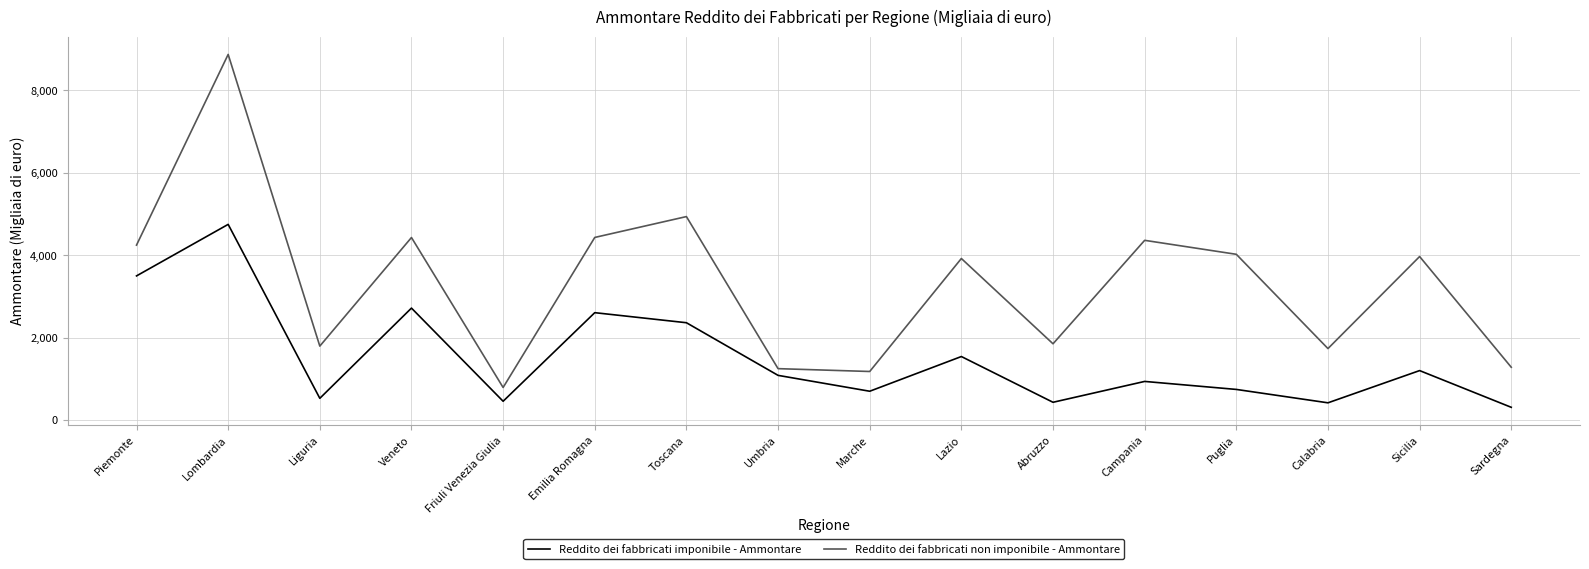

Which series has the largest total across all categories?

Reddito dei fabbricati non imponibile - Ammontare